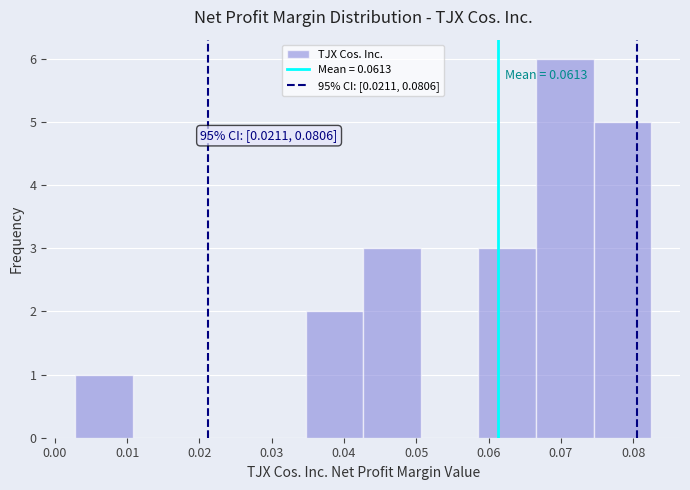

Over which range of the x-axis is the bar tallest?

0.067 to 0.075